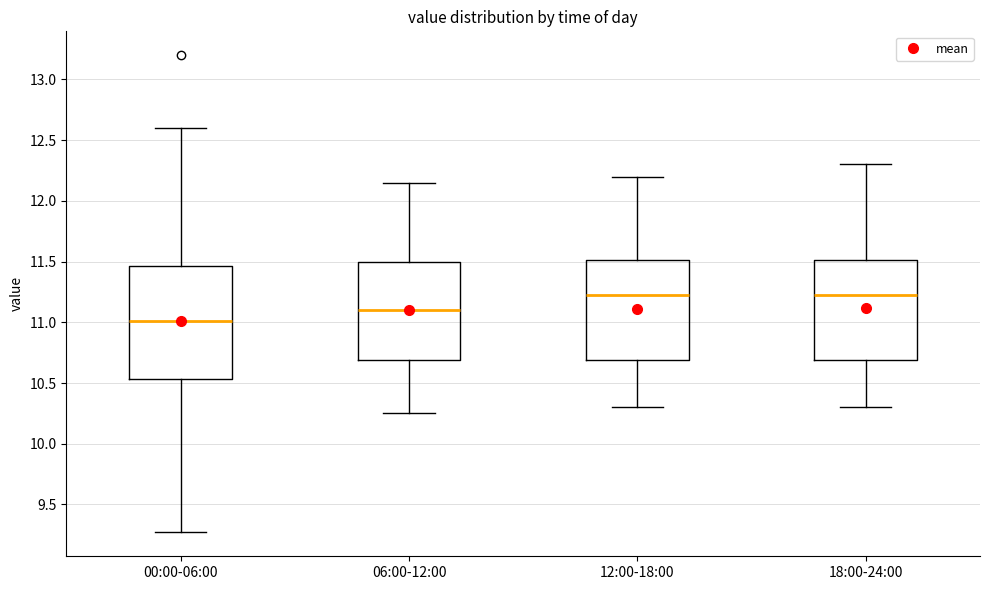

Reading left to right, read every box against the y-axis: the position of its median line, the range the box covers, and the ends of its whiskers. The values are not printed on the chart, so give them approximately, as read against the axis.

00:00-06:00: median 11.00, box 10.55 to 11.45, whiskers 9.25 to 12.60
06:00-12:00: median 11.10, box 10.70 to 11.50, whiskers 10.25 to 12.15
12:00-18:00: median 11.25, box 10.70 to 11.50, whiskers 10.30 to 12.20
18:00-24:00: median 11.25, box 10.70 to 11.50, whiskers 10.30 to 12.30